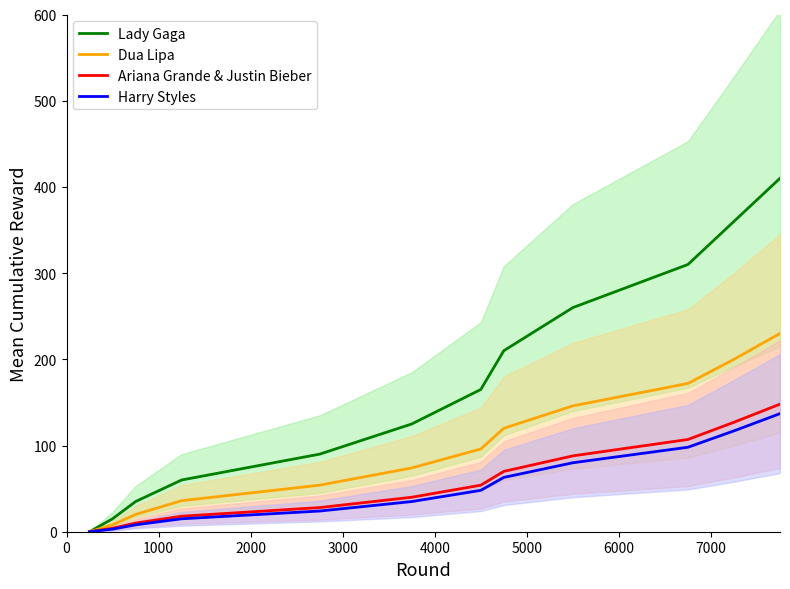

Does the chart display data point markers on the line(s)?

No